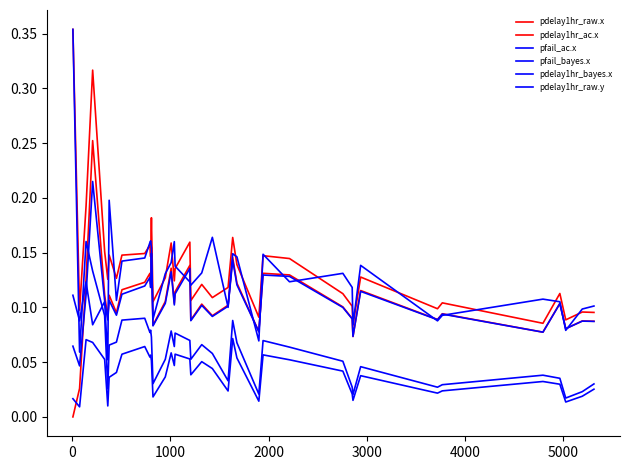

Does the chart display data point markers on the line(s)?

No